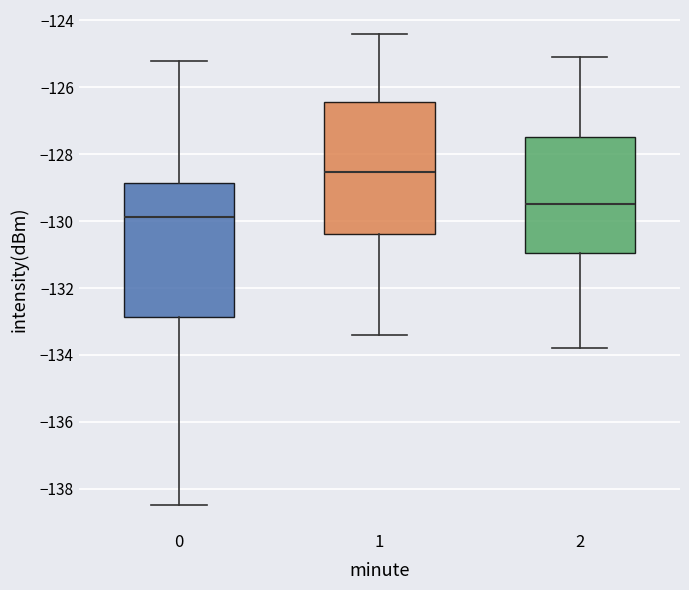

Reading left to right, read every box against the y-axis: the position of its median line, the range the box covers, and the ends of its whiskers. The values are not printed on the chart, so give them approximately, as read against the axis.

0: median -129.8, box -132.8 to -128.8, whiskers -138.4 to -125.2
1: median -128.6, box -130.4 to -126.4, whiskers -133.4 to -124.4
2: median -129.4, box -131.0 to -127.4, whiskers -133.8 to -125.0